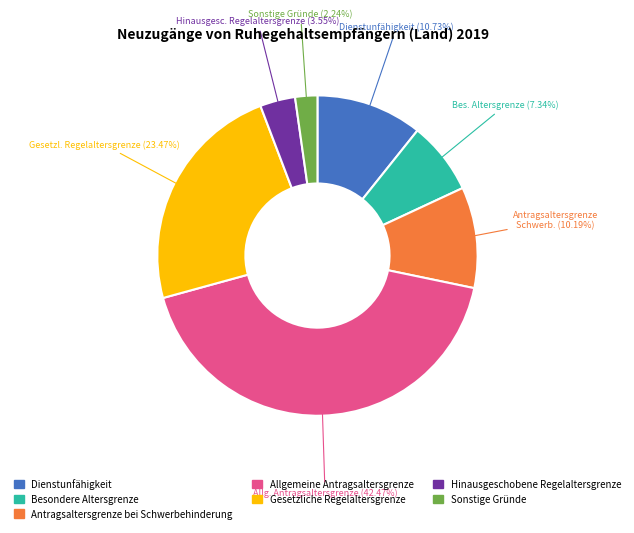

Between Antragsaltersgrenze bei Schwerbehinderung and Sonstige Gründe, which is larger?

Antragsaltersgrenze bei Schwerbehinderung